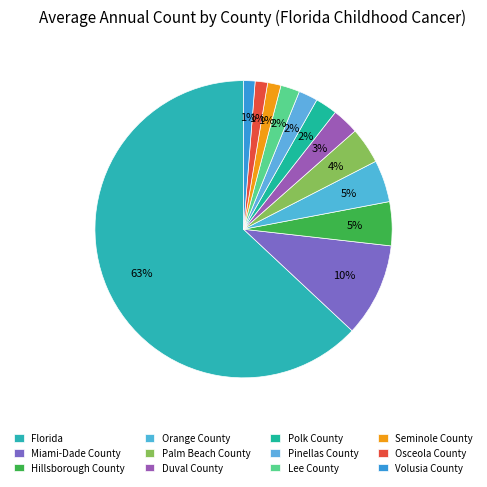

What is the largest slice in the pie chart?

Florida